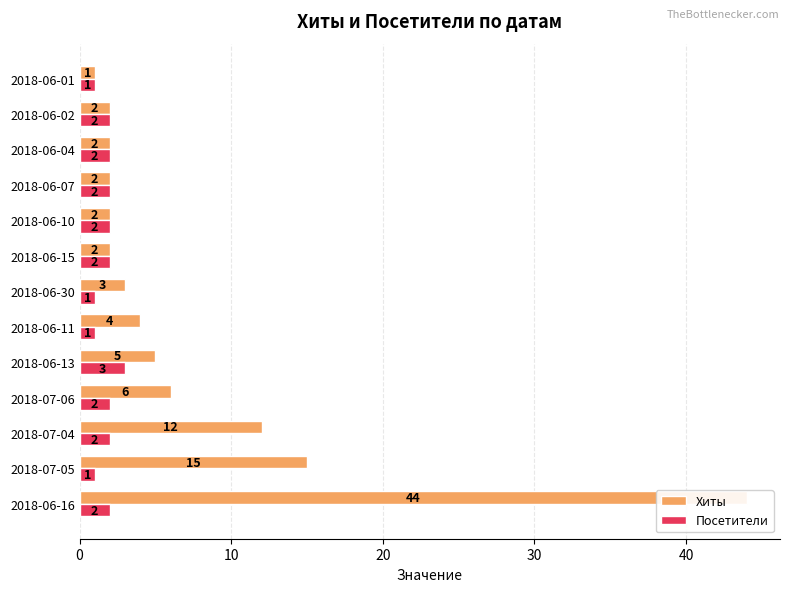

At how many categories does at least one series exceed 11?

3